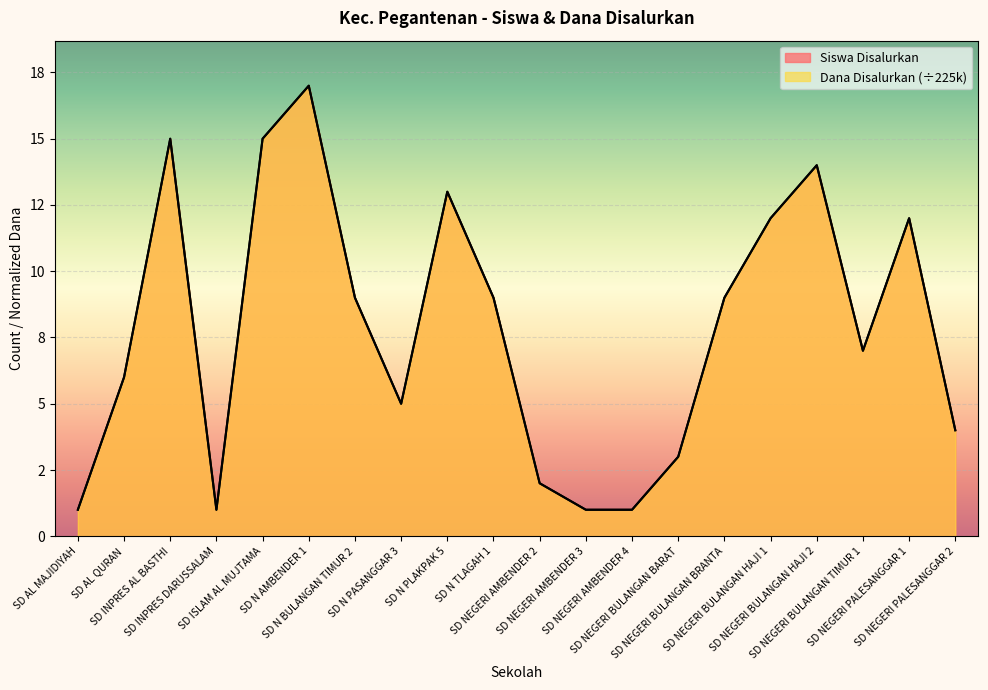

At which category does Siswa Disalurkan reach its first local peak?

SD INPRES AL BASTHI